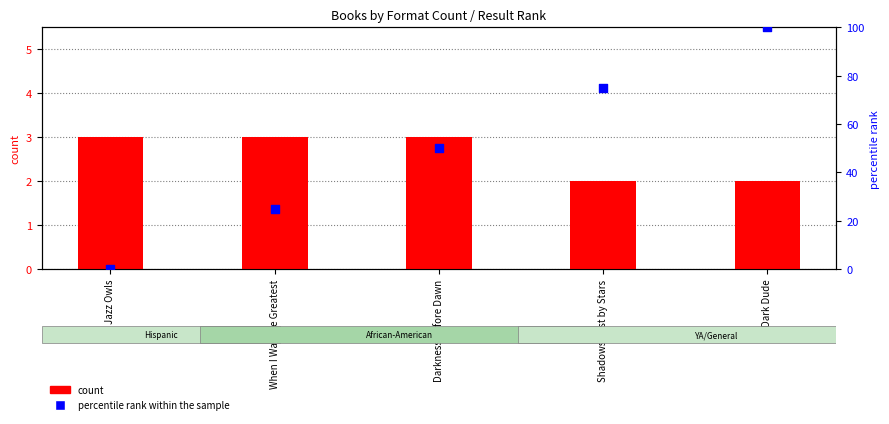

Which series reaches the minimum Y coordinate?

percentile rank within the sample